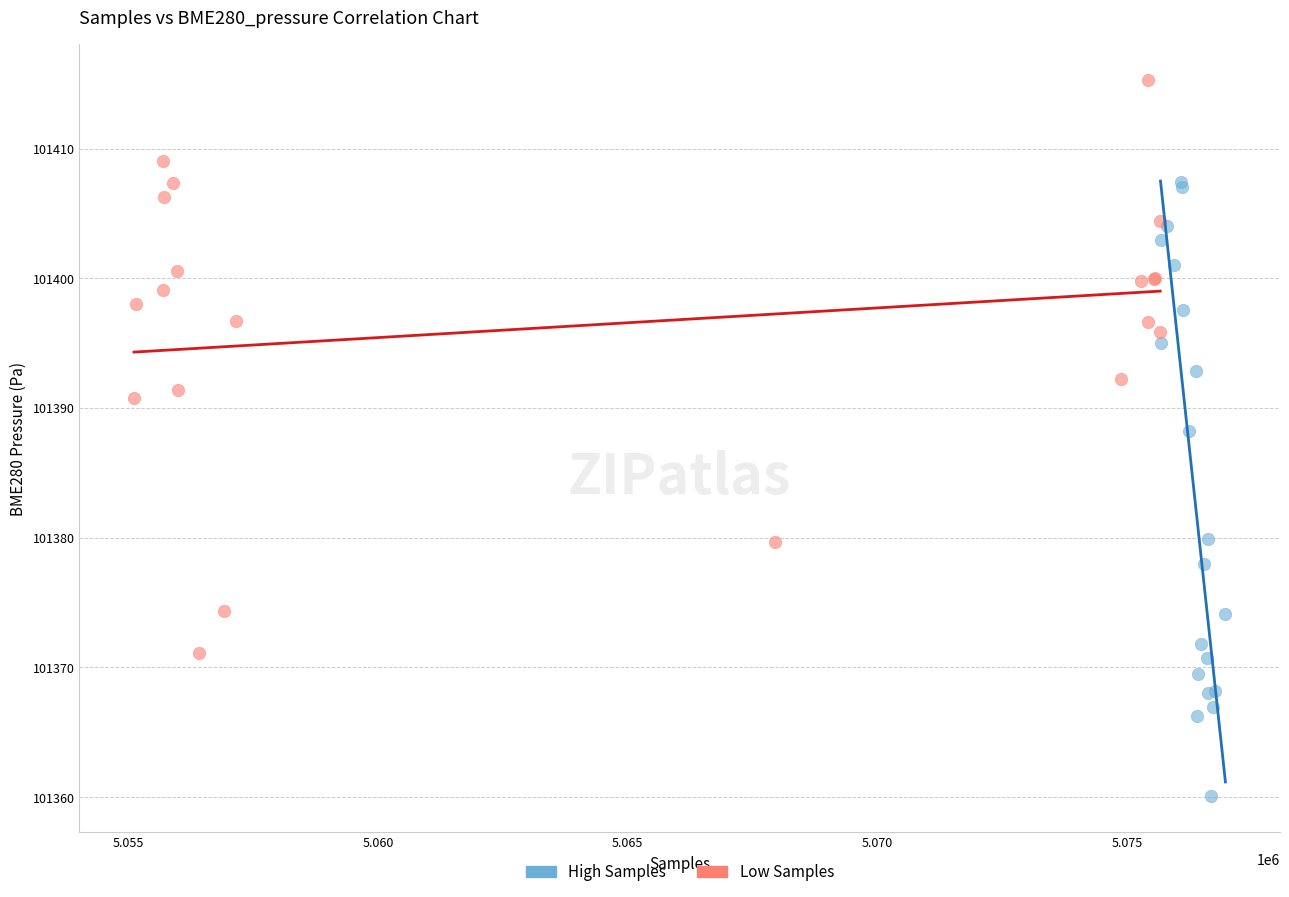

Which series has the largest Y range (max minus min)?

High Samples